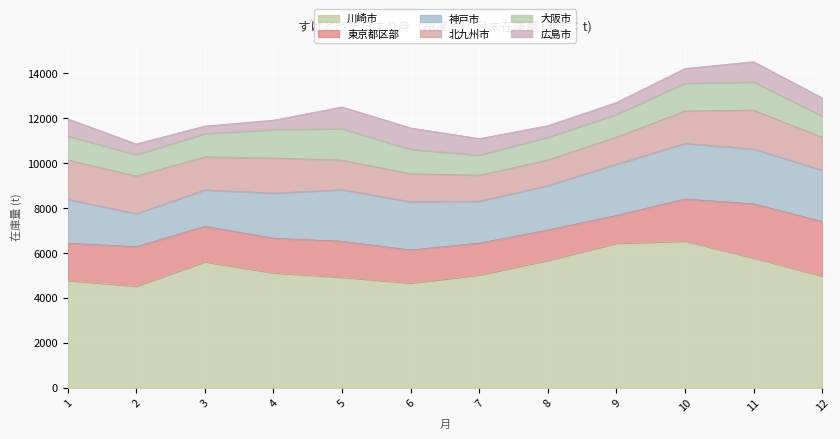

What is the difference between the maximum and minimum values in the 神戸市 series?

1003